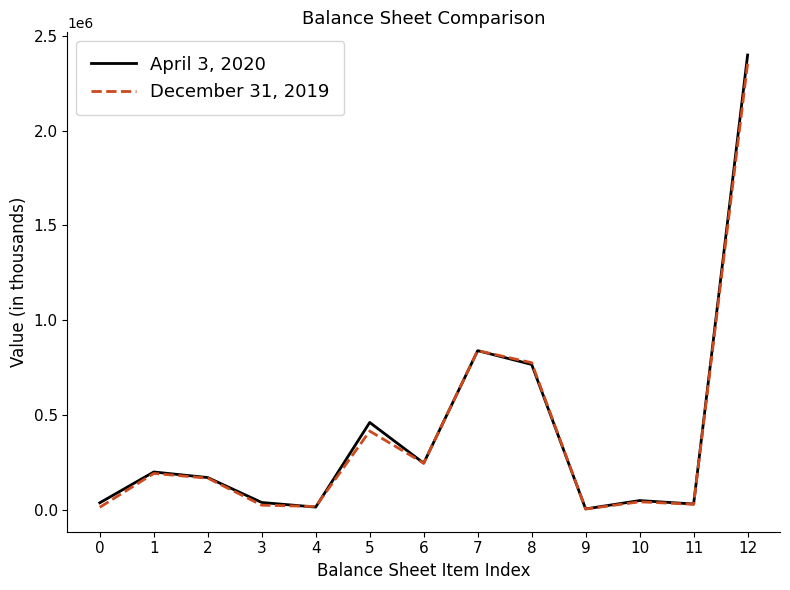

At which category is the sum across all series the highest?

12